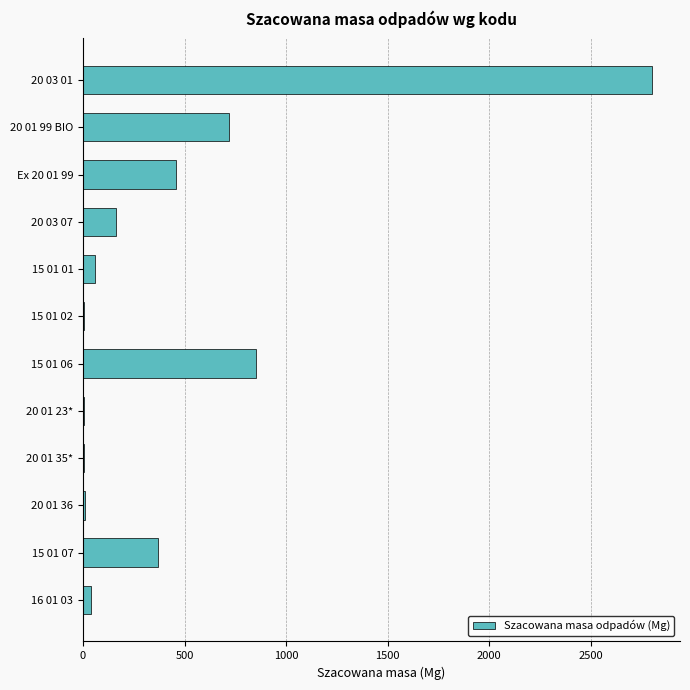

Approximately how many times larger is the value at 20 03 07 compared to Ex 20 01 99?

0.4